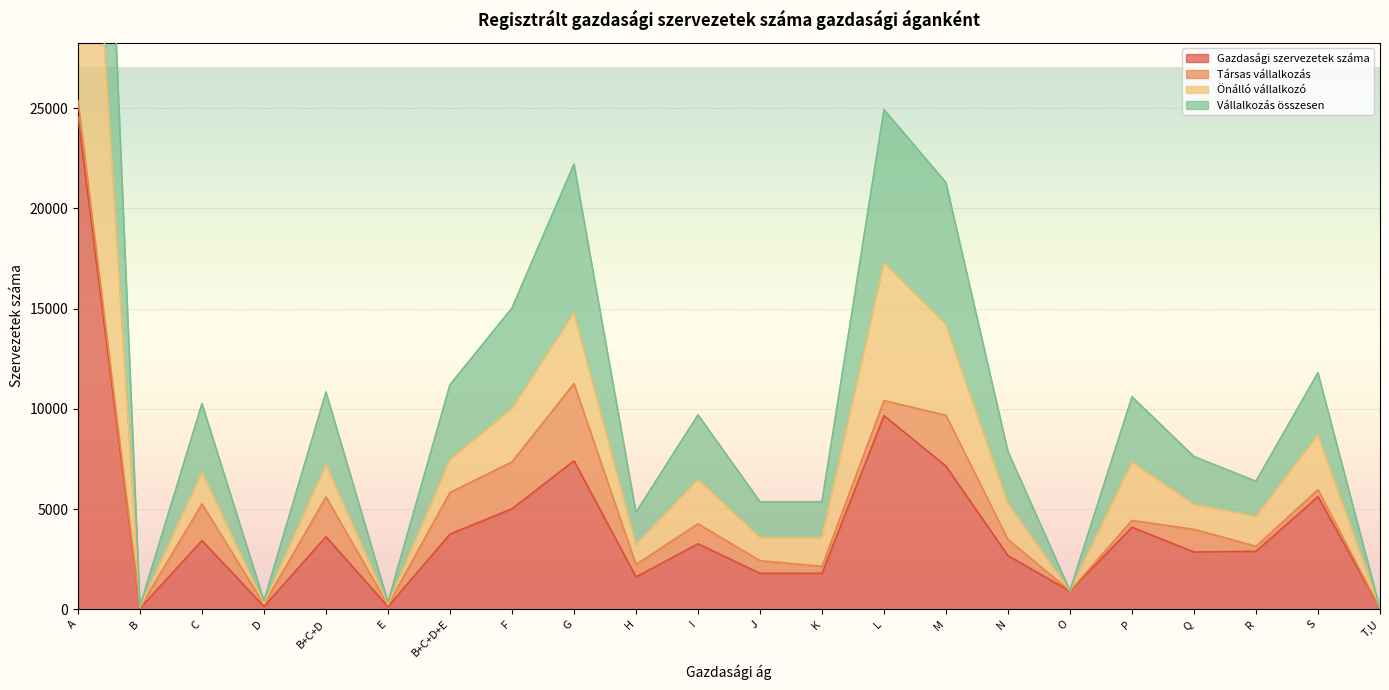

What position from the left is D?

4